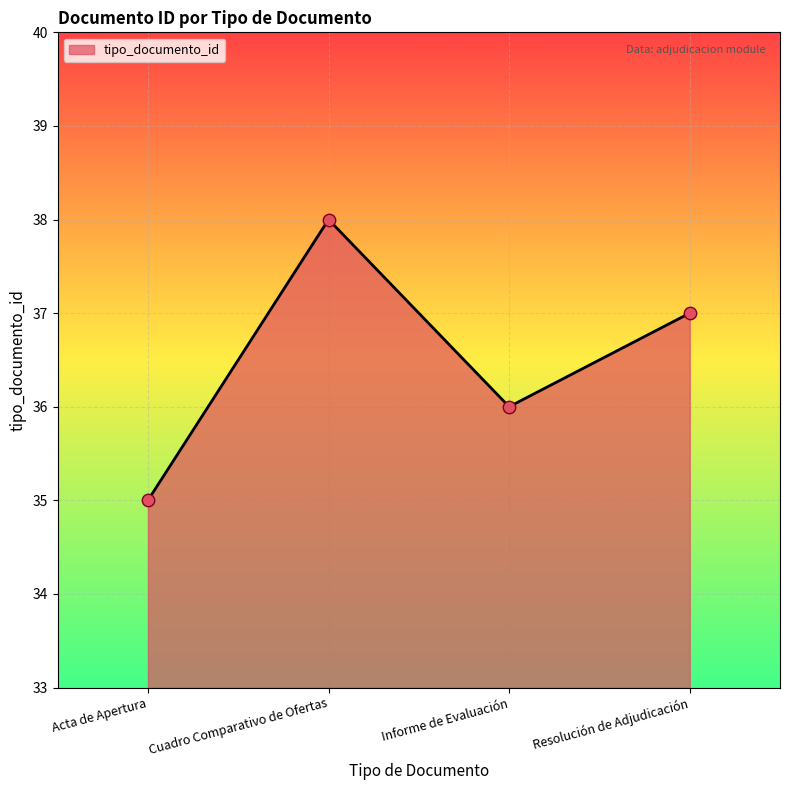

What is the ratio of the value at Informe de Evaluación to the value at Resolución de Adjudicación?

1.0